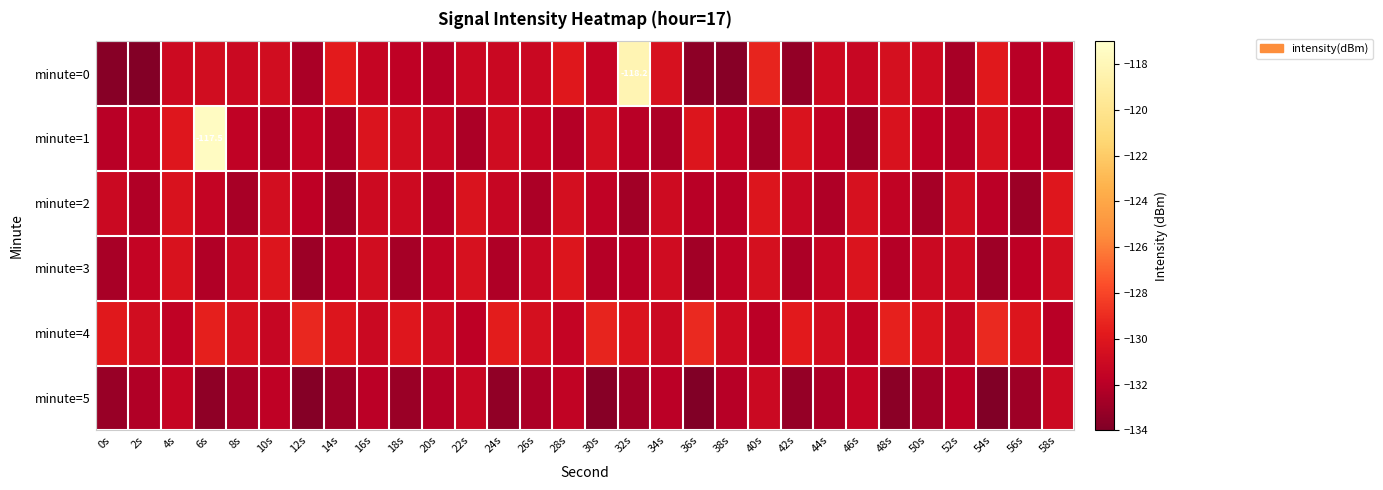

True or false: minute=4 has a value of -131.8 at 22s.

True